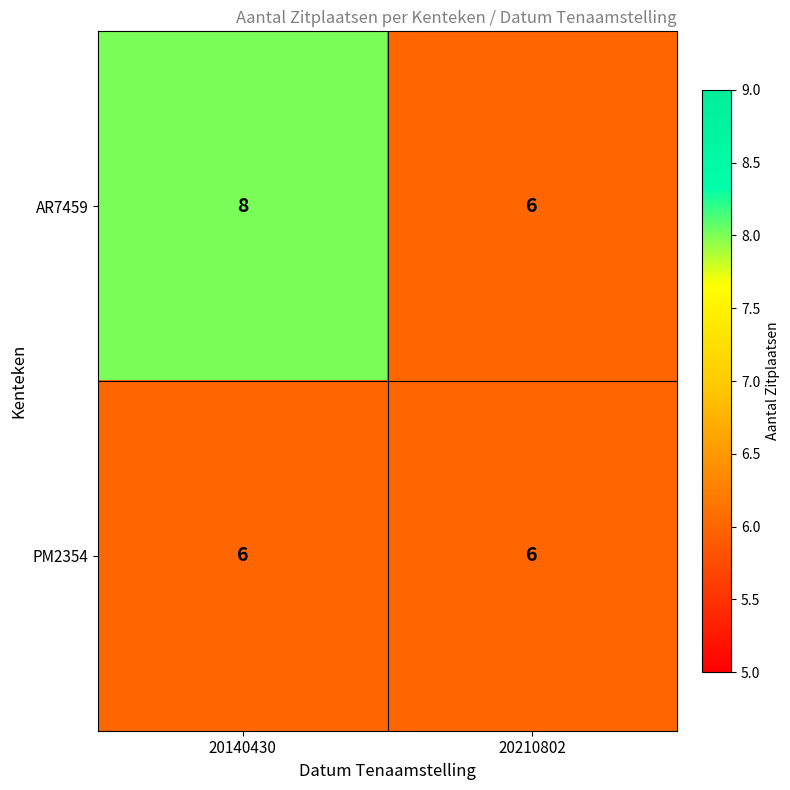

Reading left to right, what are all the values shown in this chart?

AR7459: 8	6
PM2354: 6	6